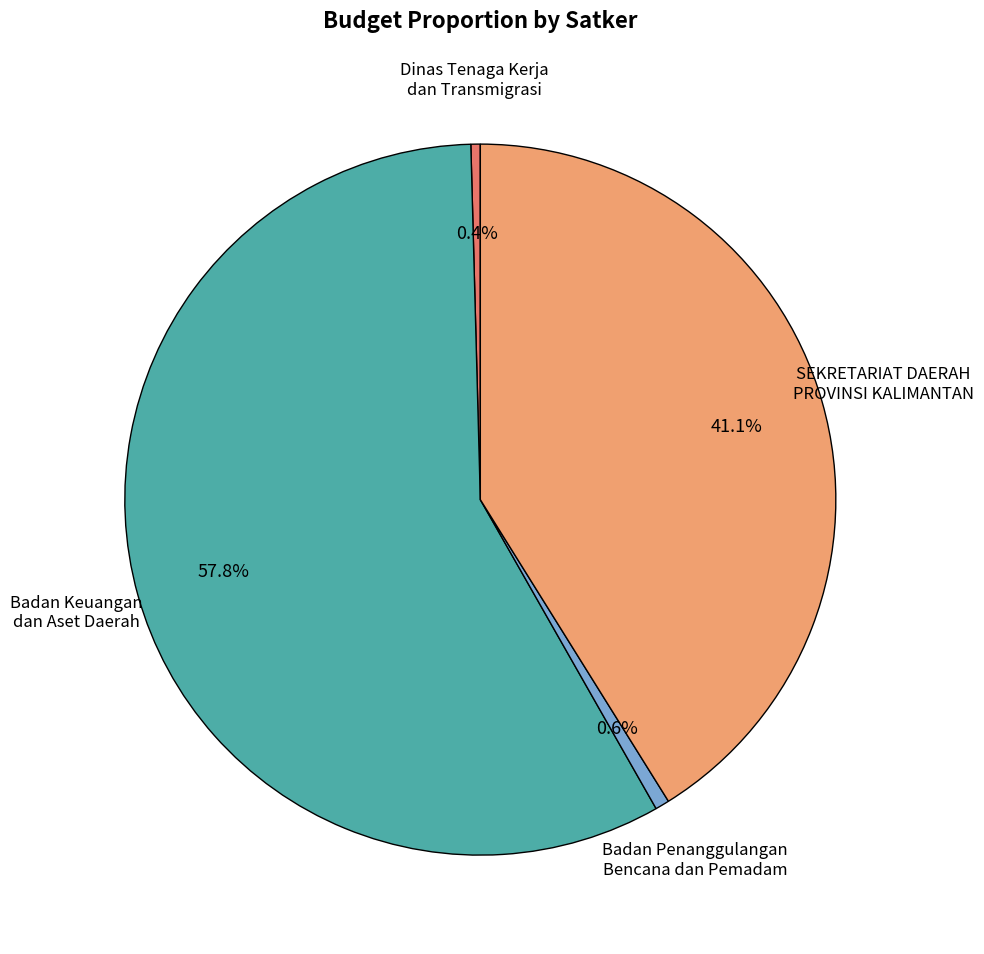

Is there any slice that represents more than half of the pie?

Yes